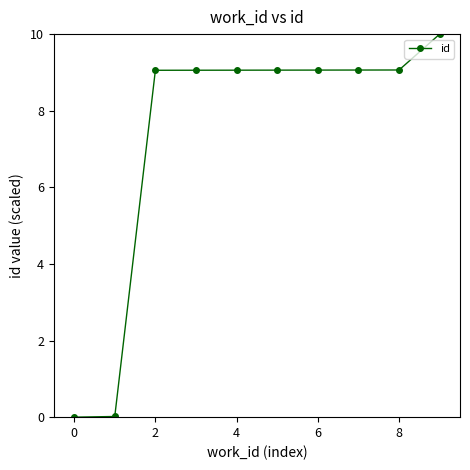

What is the sum of all values?

73.4